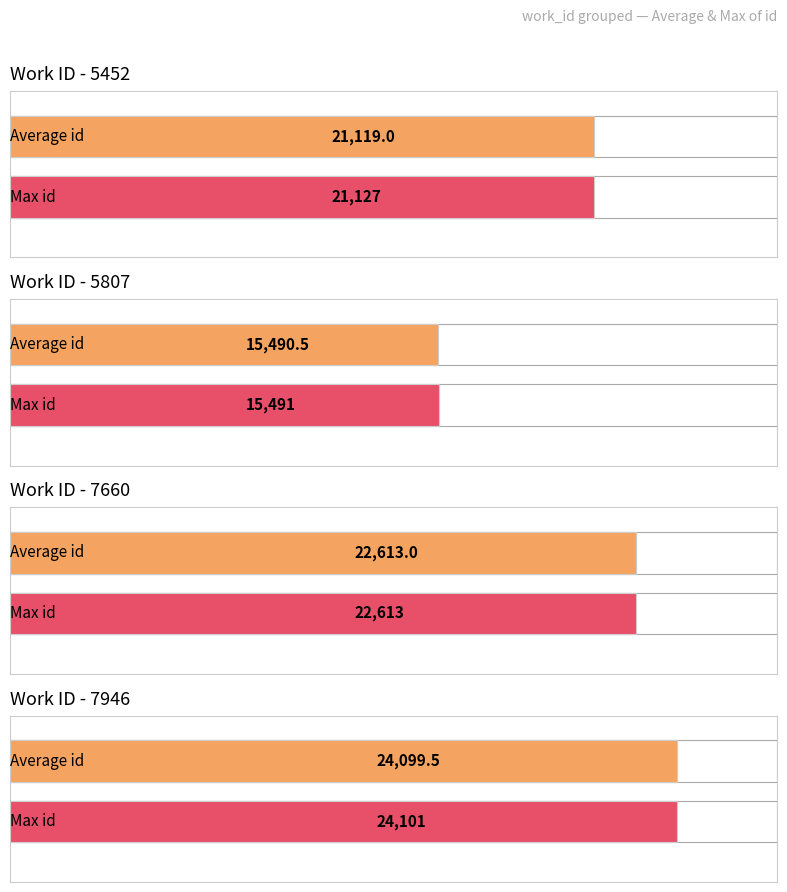

Approximately how many times larger is the value at 5807 compared to 7946?

0.6